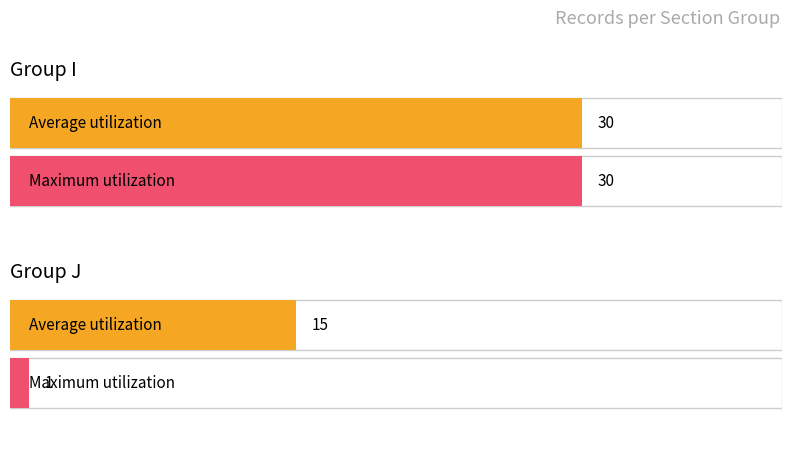

What is the greatest value displayed?

30